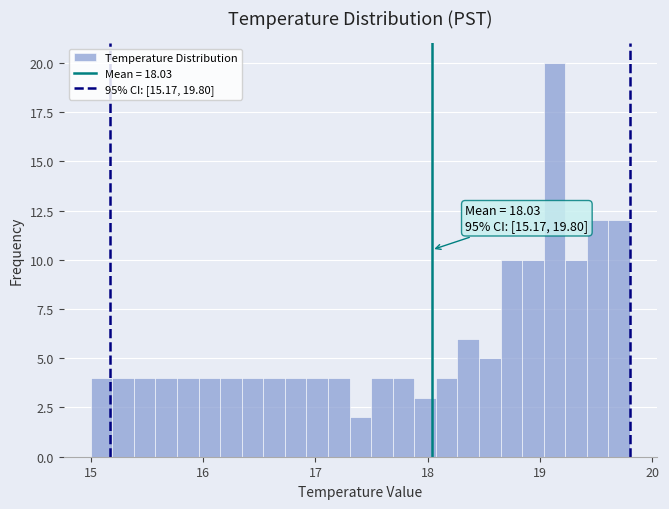

Read against the x-axis, roughly where is the centre of the tallest bar?

19.1